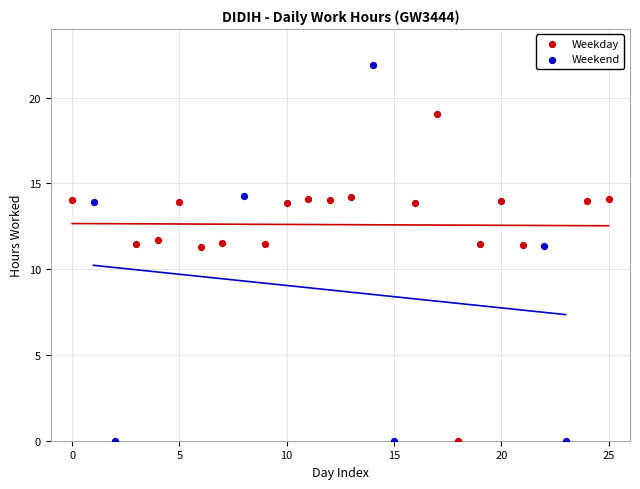

Which series contains the highest Y value?

Weekend